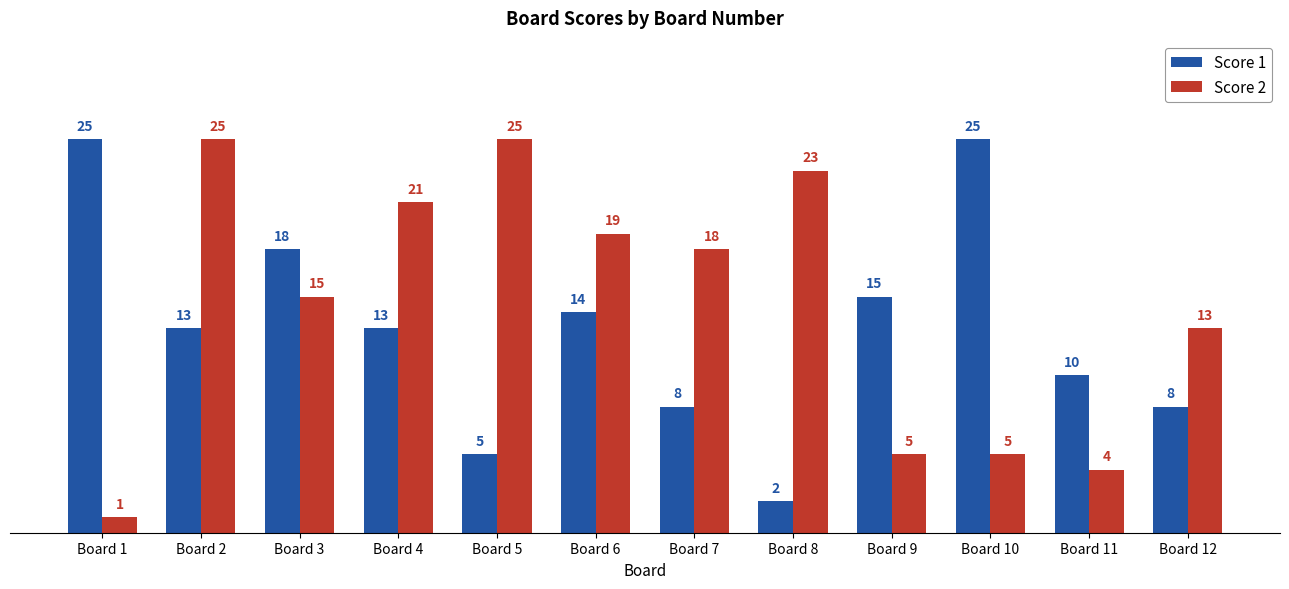

What is the value of the Score 2 bar at the 12th from the left?

13